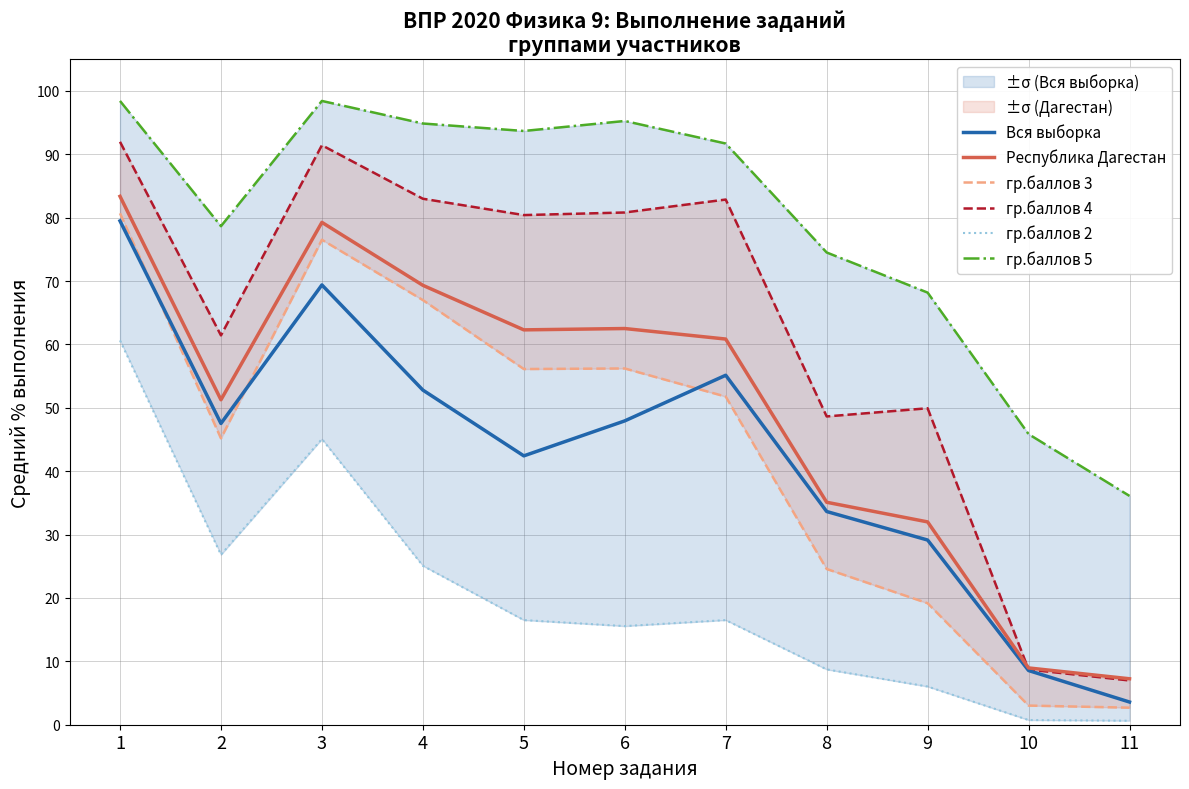

What is the total value across all series at 2?

310.9